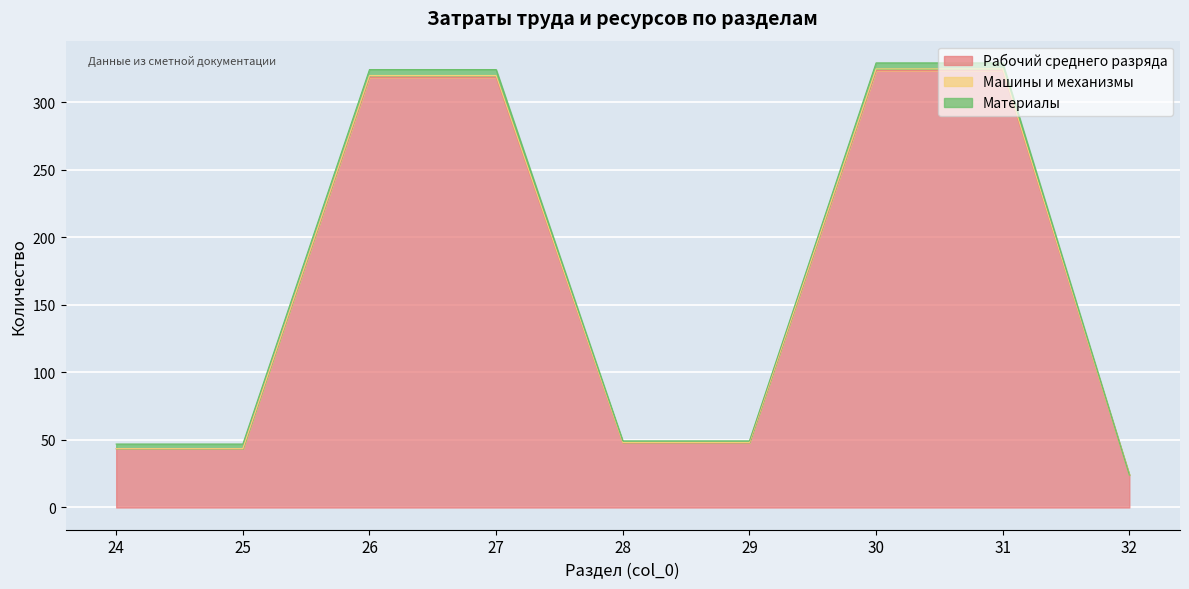

Is it true that Рабочий среднего разряда equals 24.1 at 32?

True